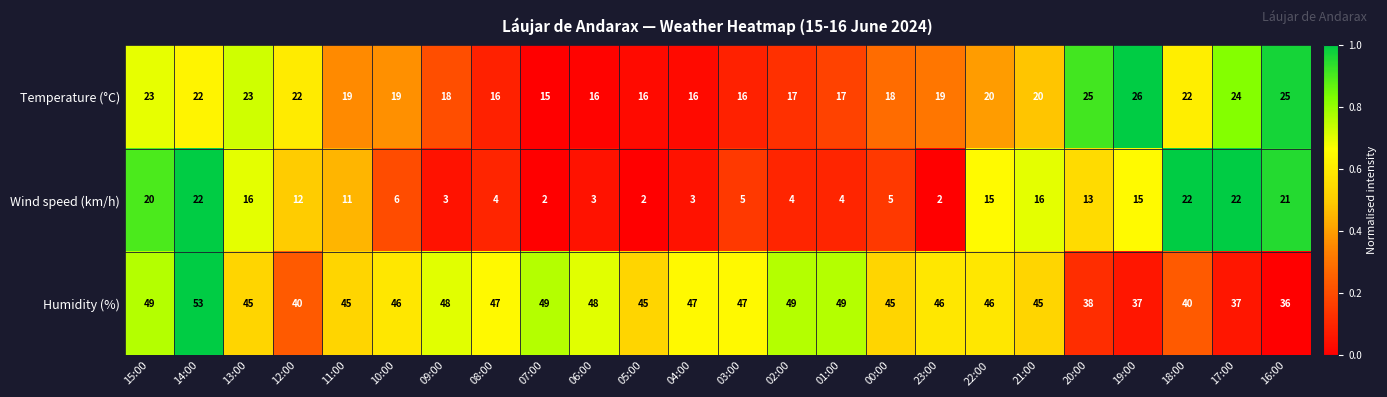

Which series has the largest total across all categories?

Humidity (%)